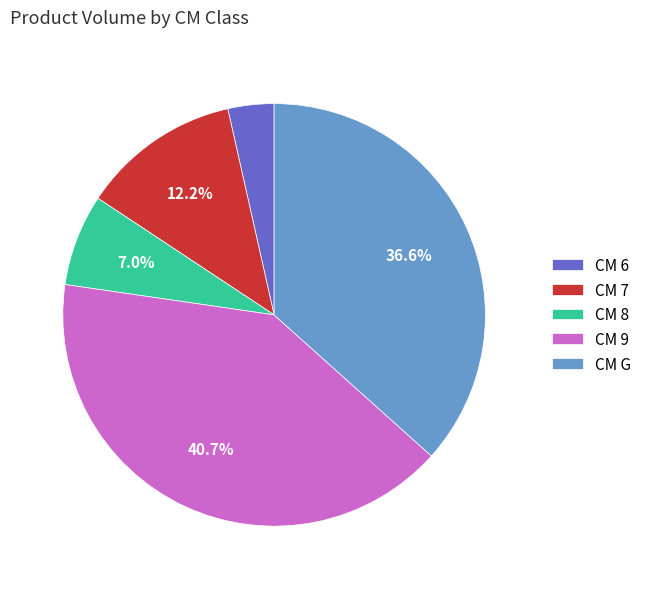

What is the largest slice in the pie chart?

CM 9